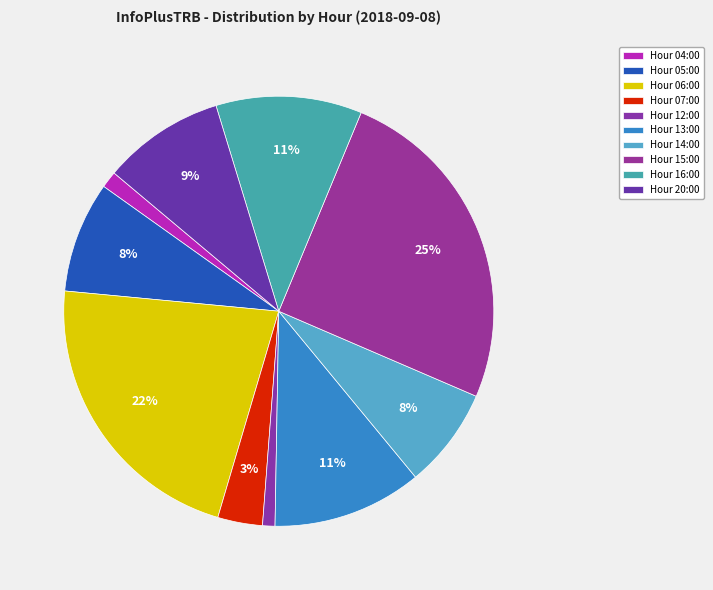

Is there any slice that represents more than half of the pie?

No